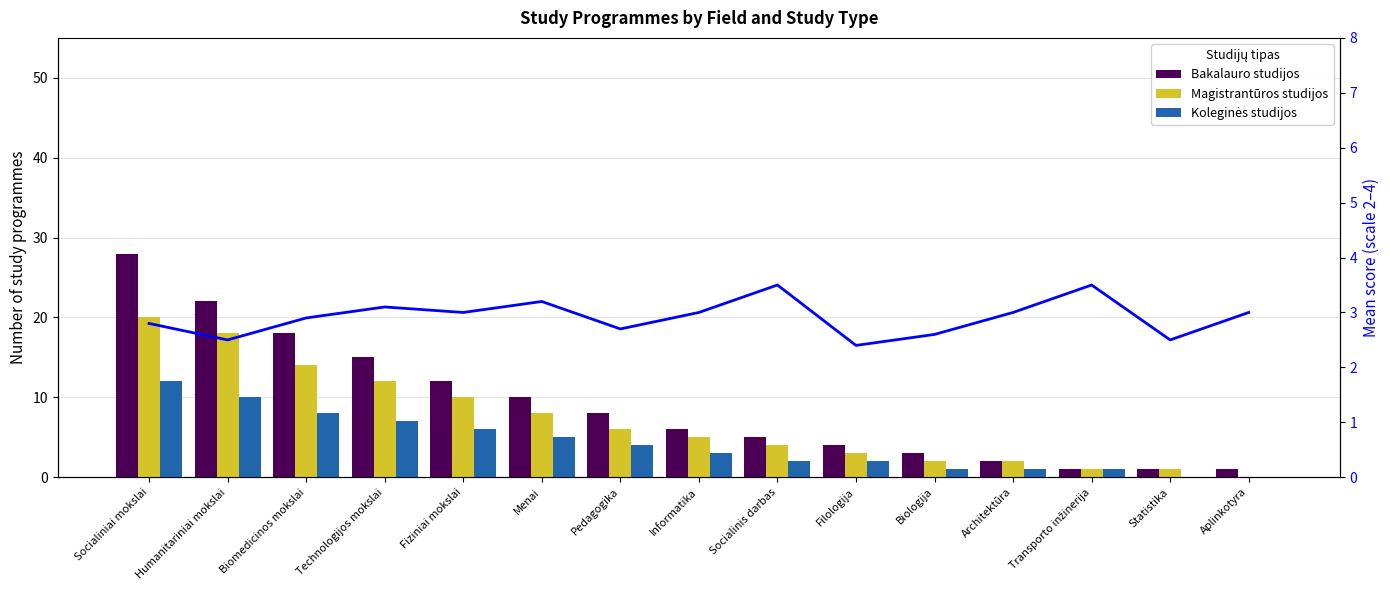

Where is Magistrantūros studijos nearest to the value 10?

Fiziniai mokslai